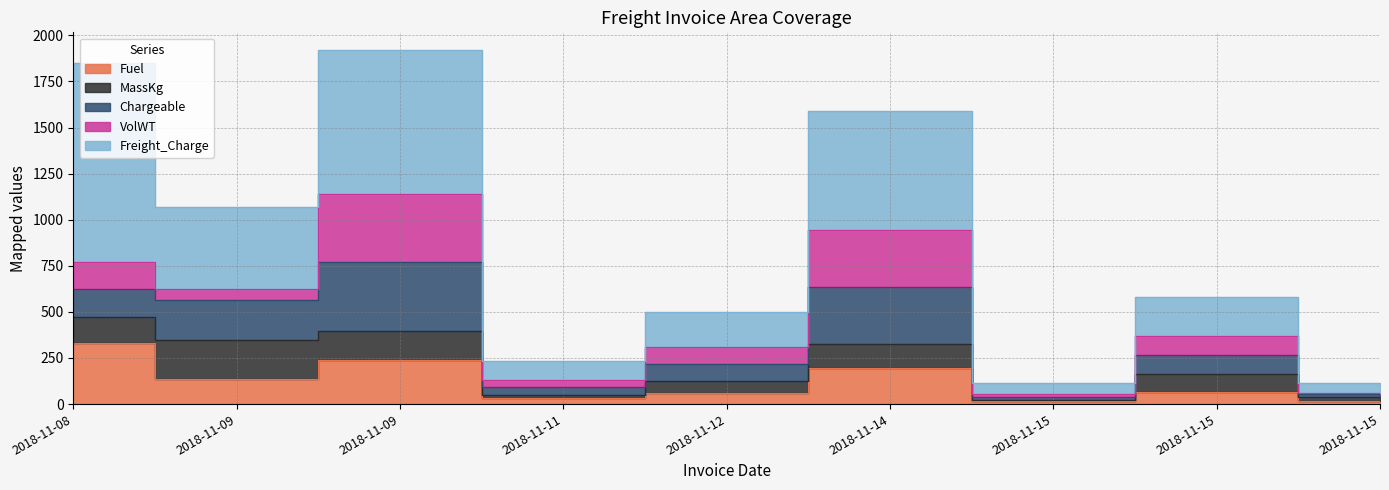

Which series has the largest range (max minus min)?

Freight_Charge